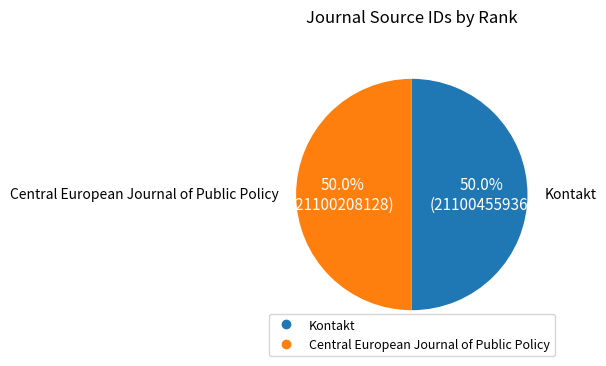

Count the number of slices in the pie.

2